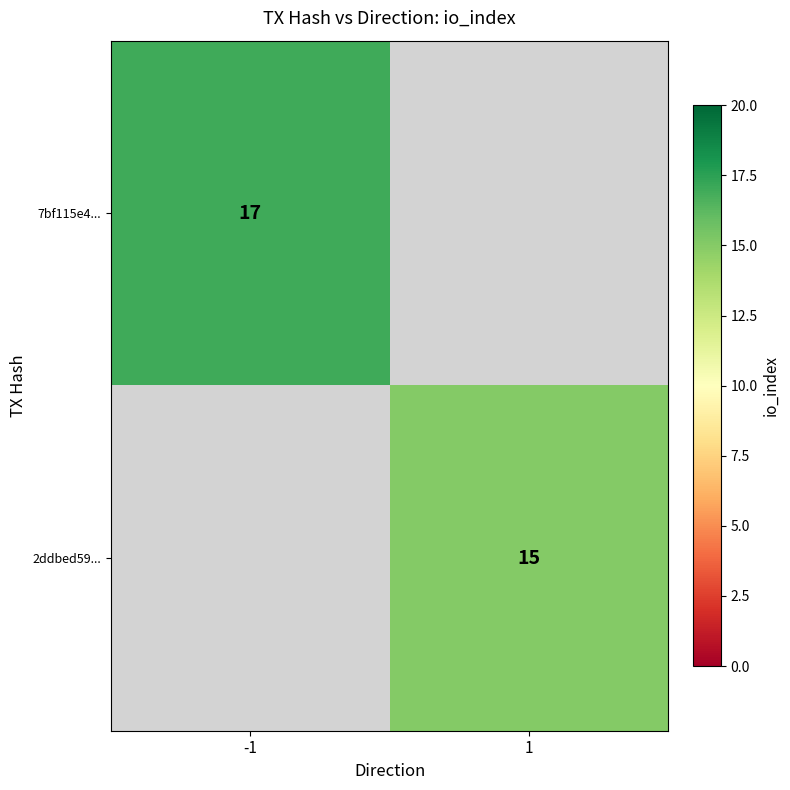

Which has a higher value, 1 or -1?

-1